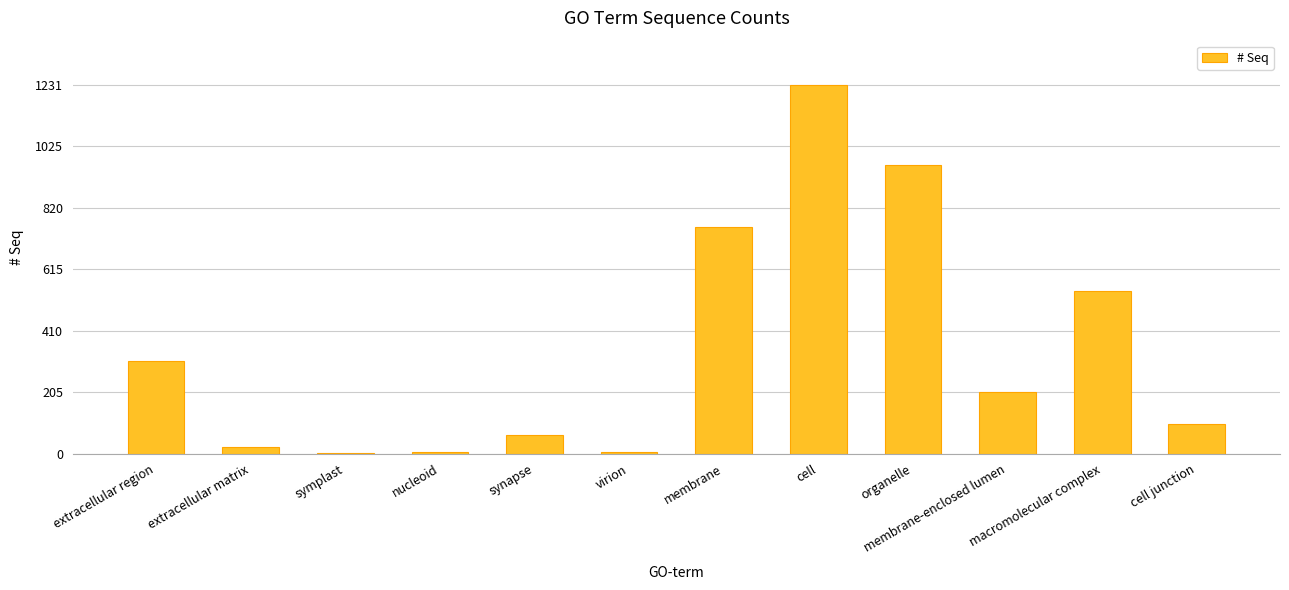

What is the maximum value shown in the chart?

1231